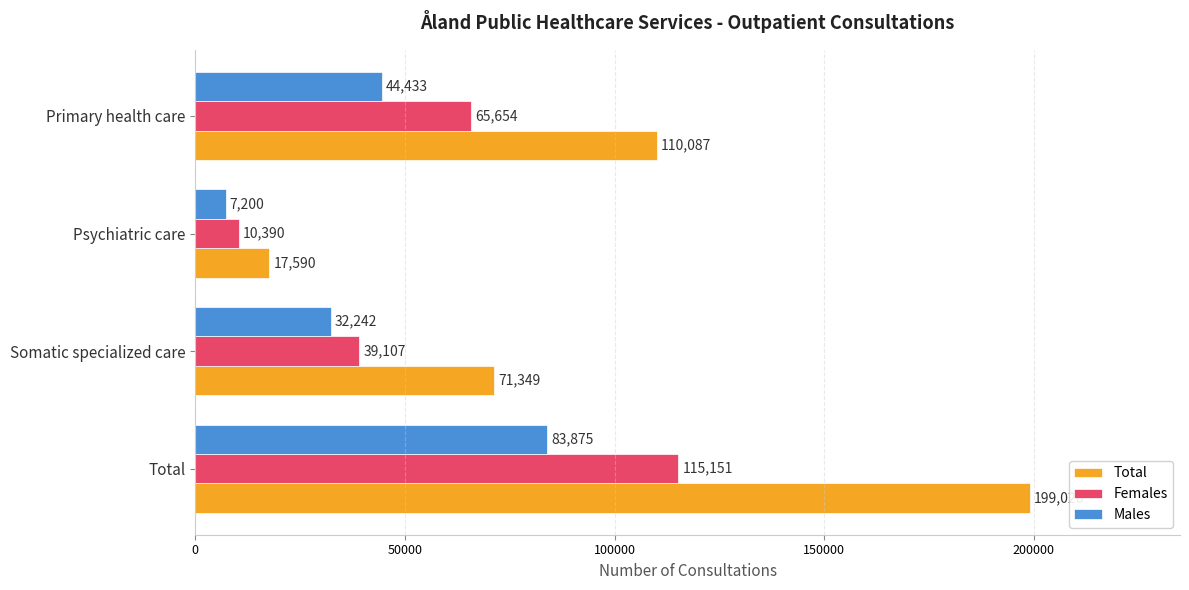

What is the difference between the second highest and minimum values in the Females series?

55264